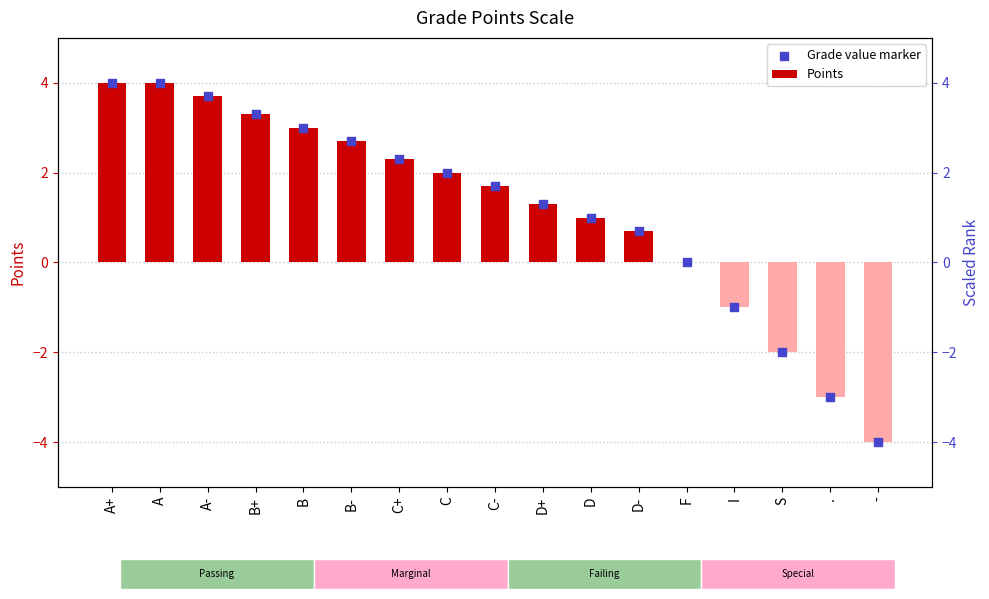

At which category is the sum across all series the highest?

A+